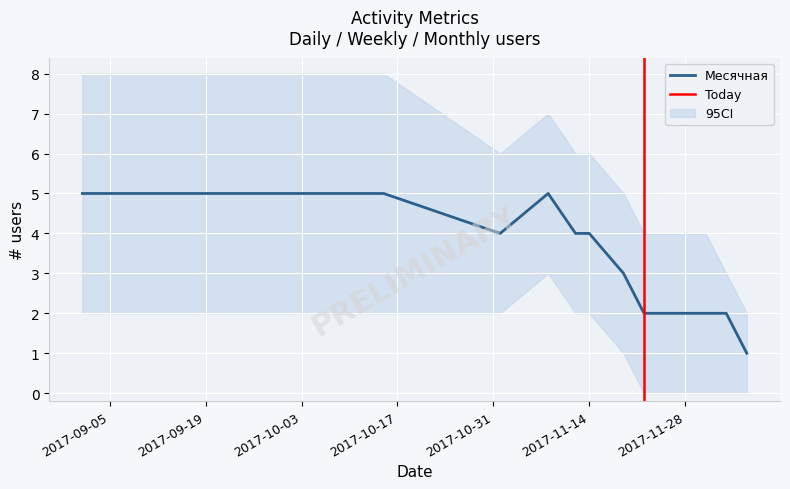

Between 2017-11-26 and 2017-12-07, which is larger?

2017-11-26